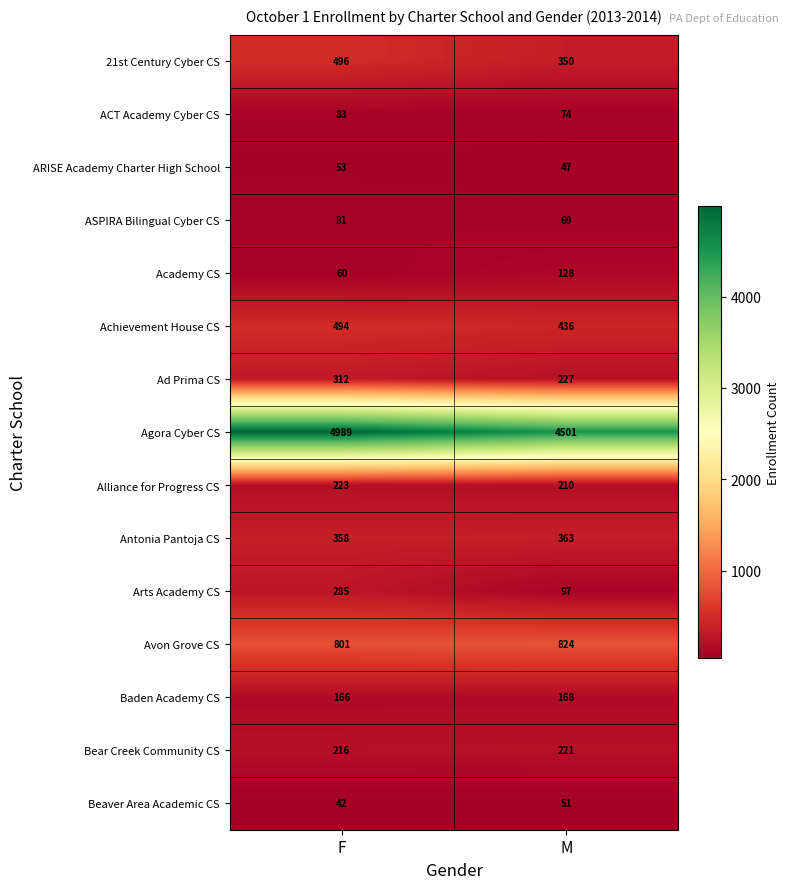

How many categories are shown in the chart?

2